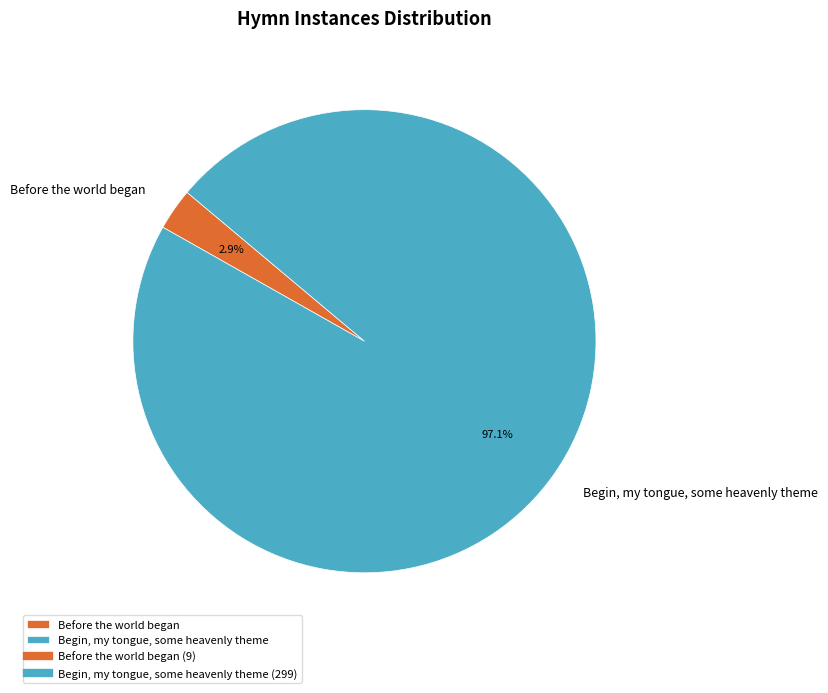

Is the sum of Begin, my tongue, some heavenly theme and Before the world began greater than half?

Yes